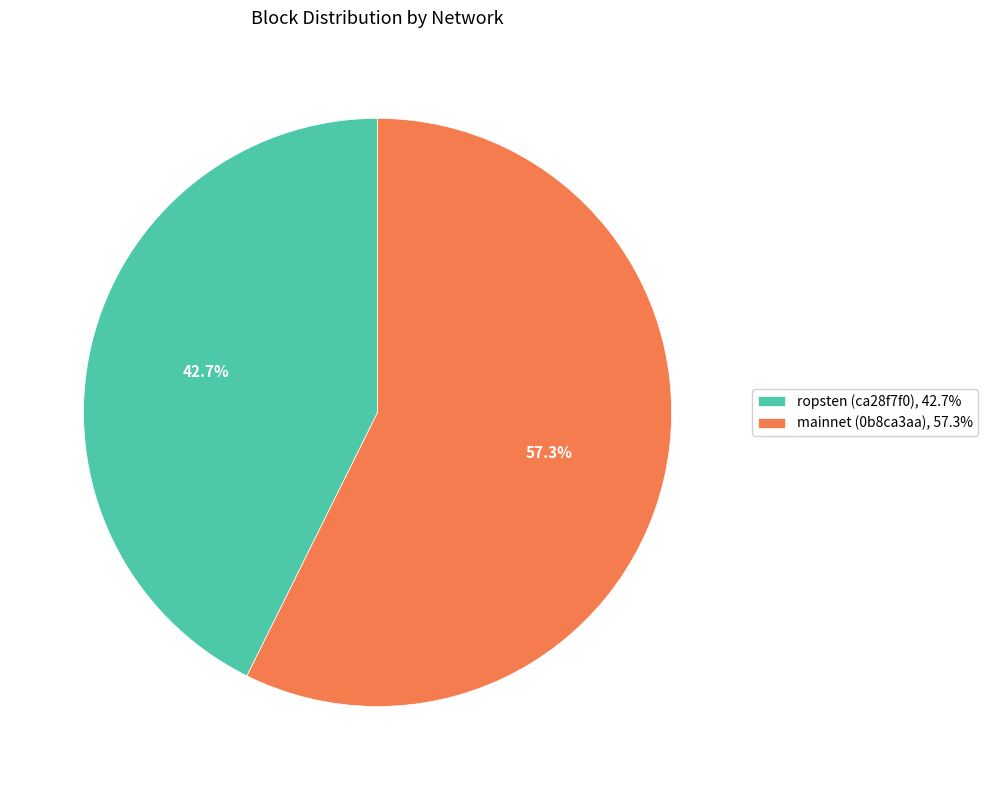

How many slices are in this pie chart?

2